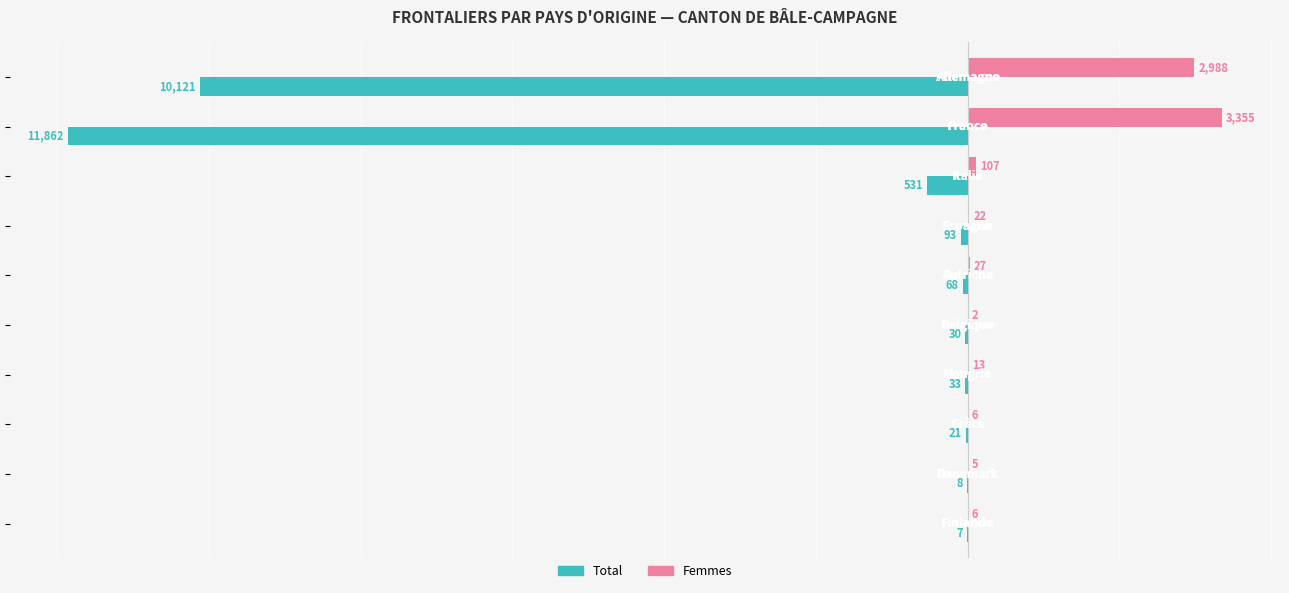

How many data points in Total are above -33?

4